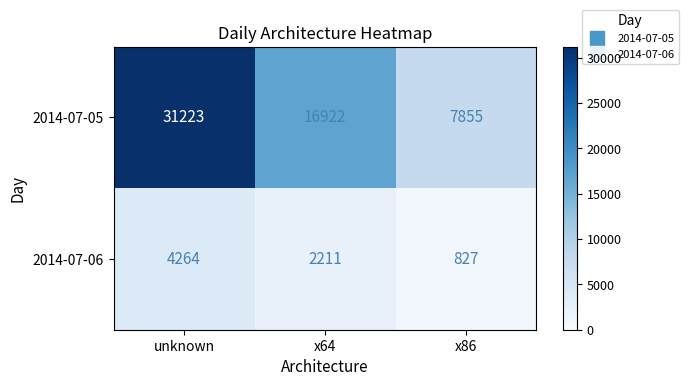

Reading left to right, what are all the values shown in this chart?

2014-07-05: unknown=31223	x64=16922	x86=7855
2014-07-06: unknown=4264	x64=2211	x86=827